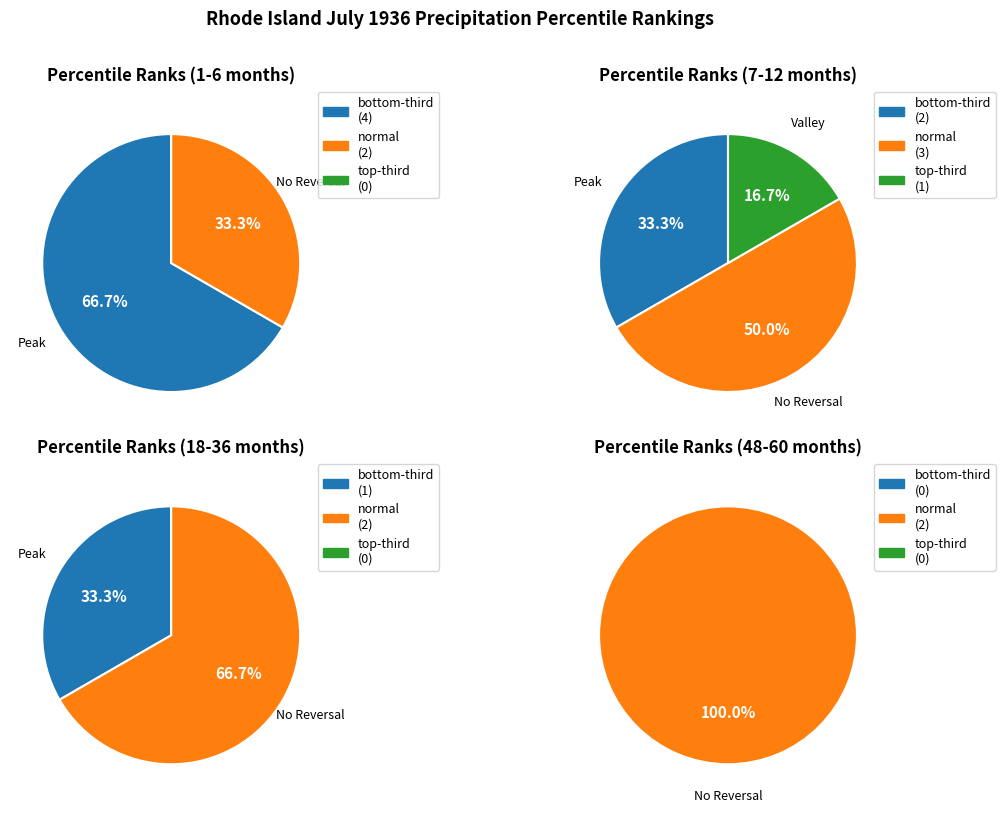

Does 3 represent more than half of the total?

No